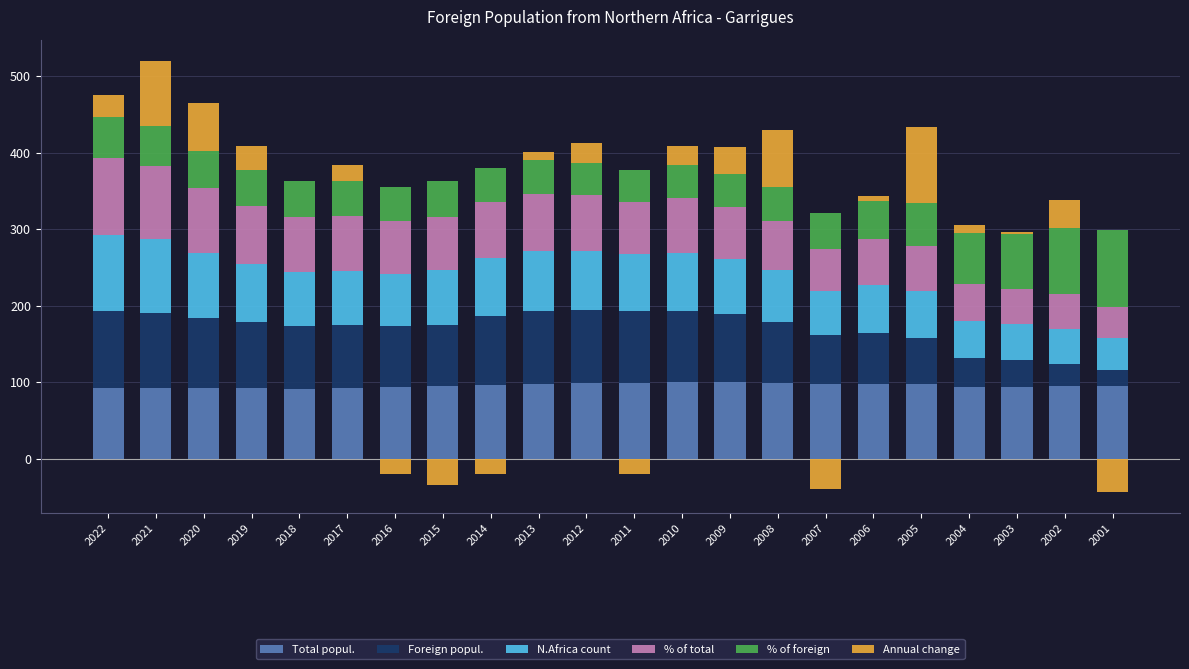

Which has a higher value, 2015 or 2009?

2009